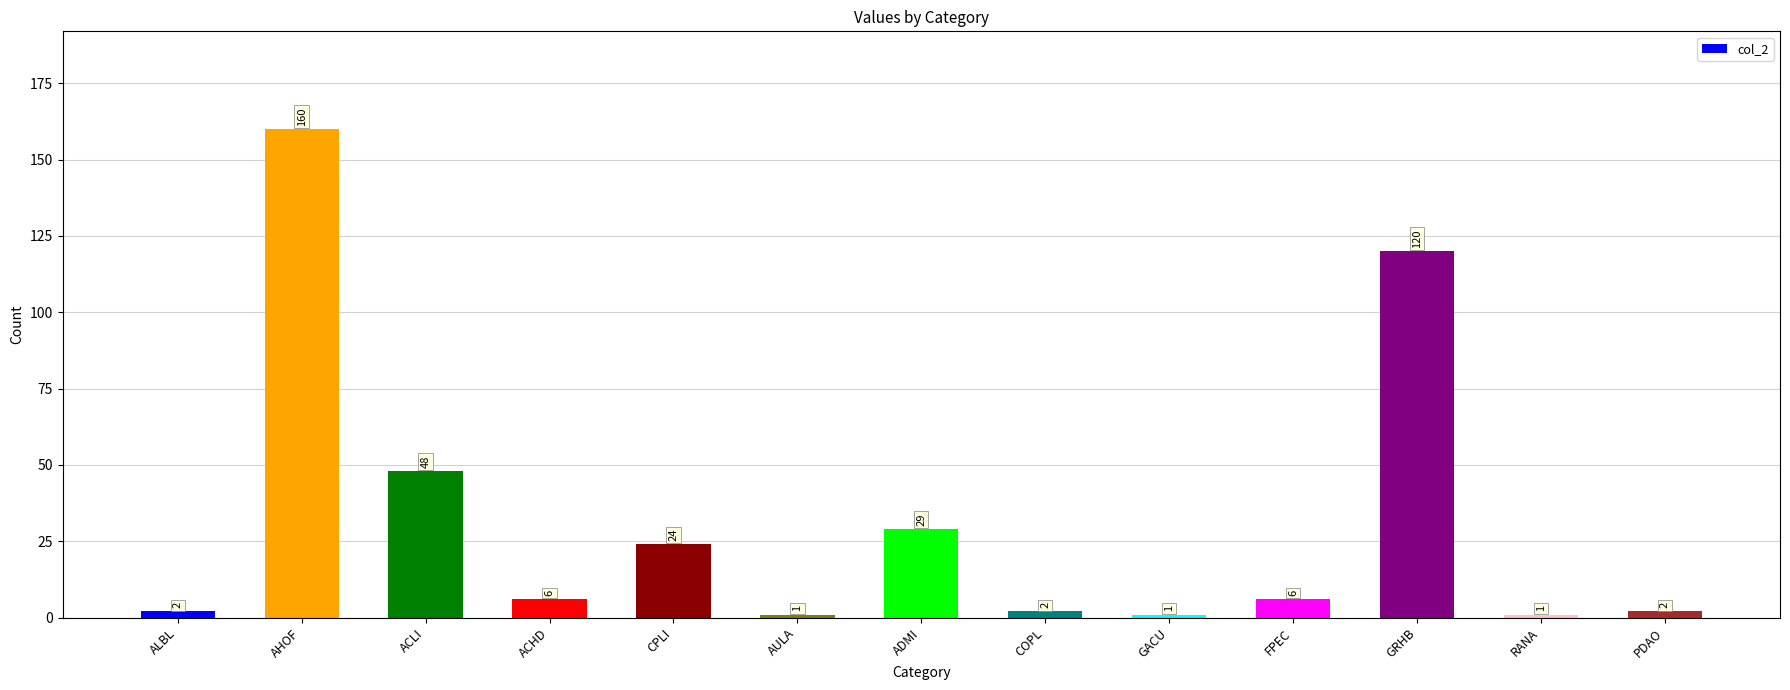

At which category does the chart reach its peak across all series?

AHOF